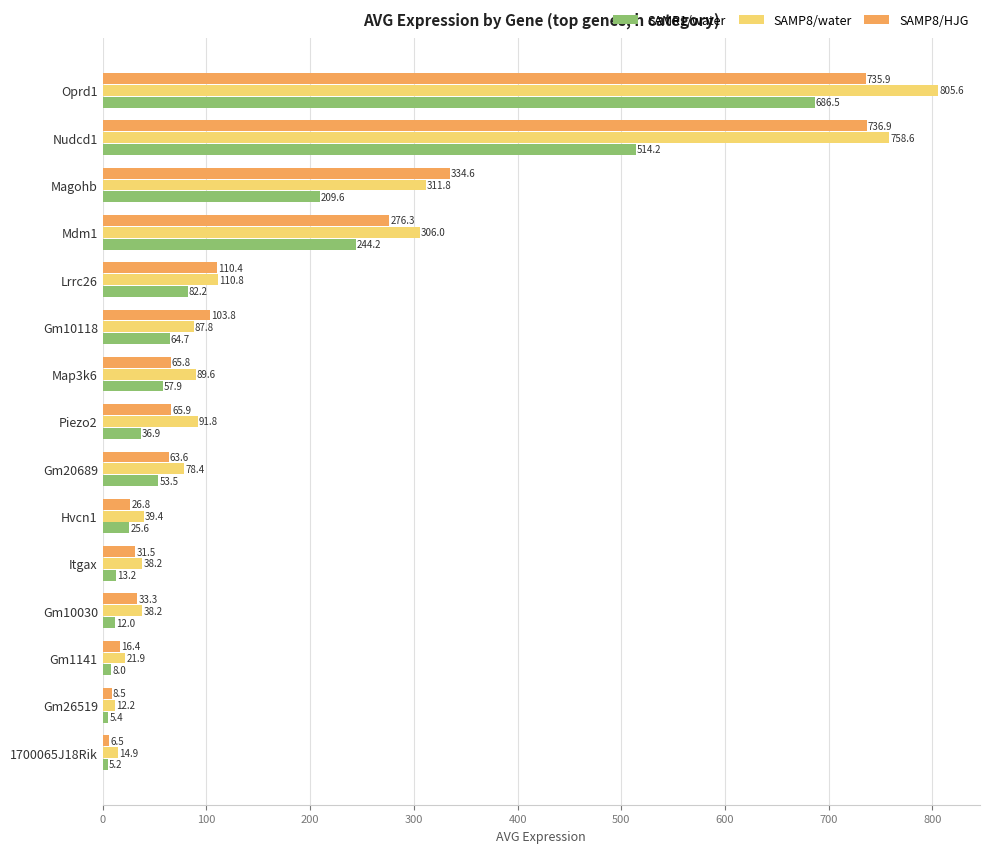

True or false: SAMP8/HJG has a value of 142.6 at Gm10118.

False